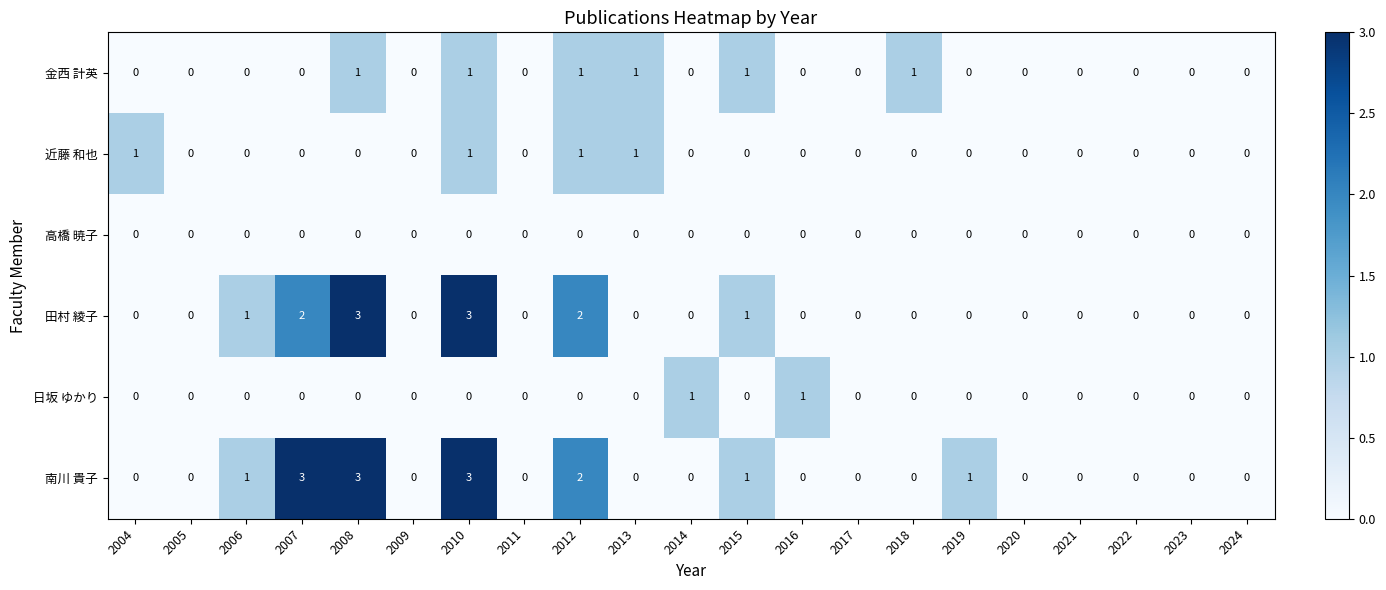

What is the maximum value shown in the chart?

3